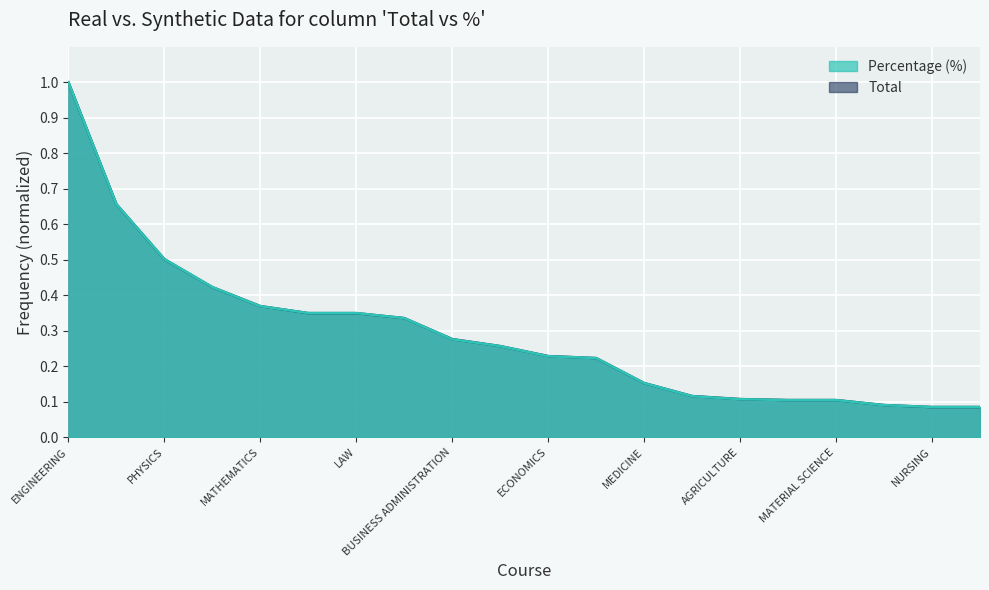

Where do Total and Percentage first cross each other?

BIOLOGY and PHYSICS